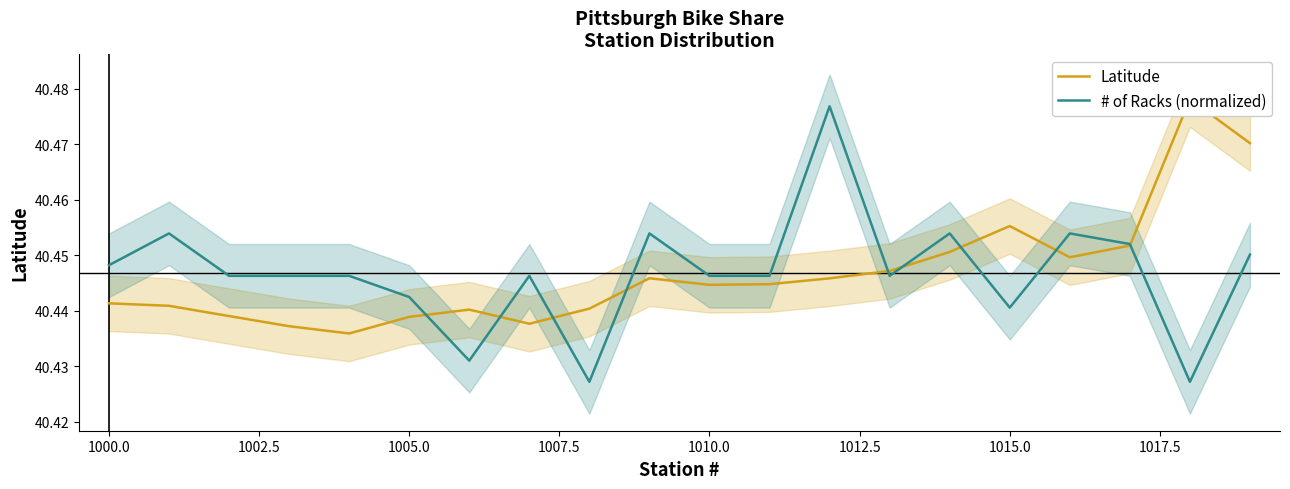

The # of Racks (normalized) series shows 55.7 at 1000.0. True or false?

False